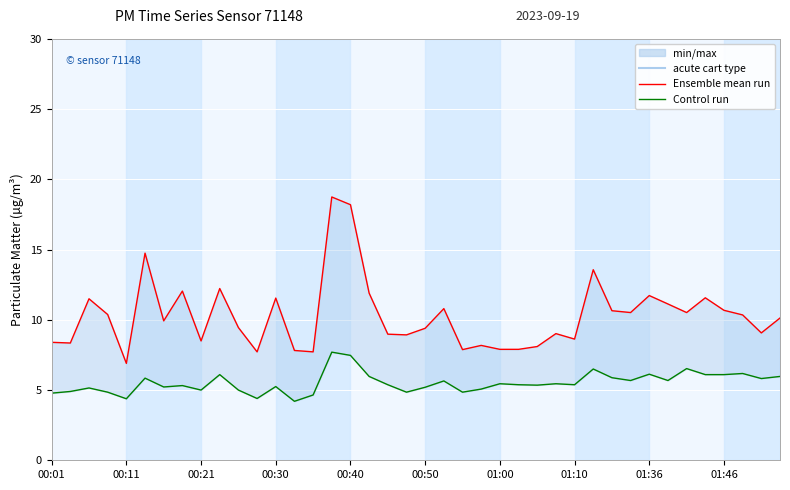

Does the chart display data point markers on the line(s)?

No